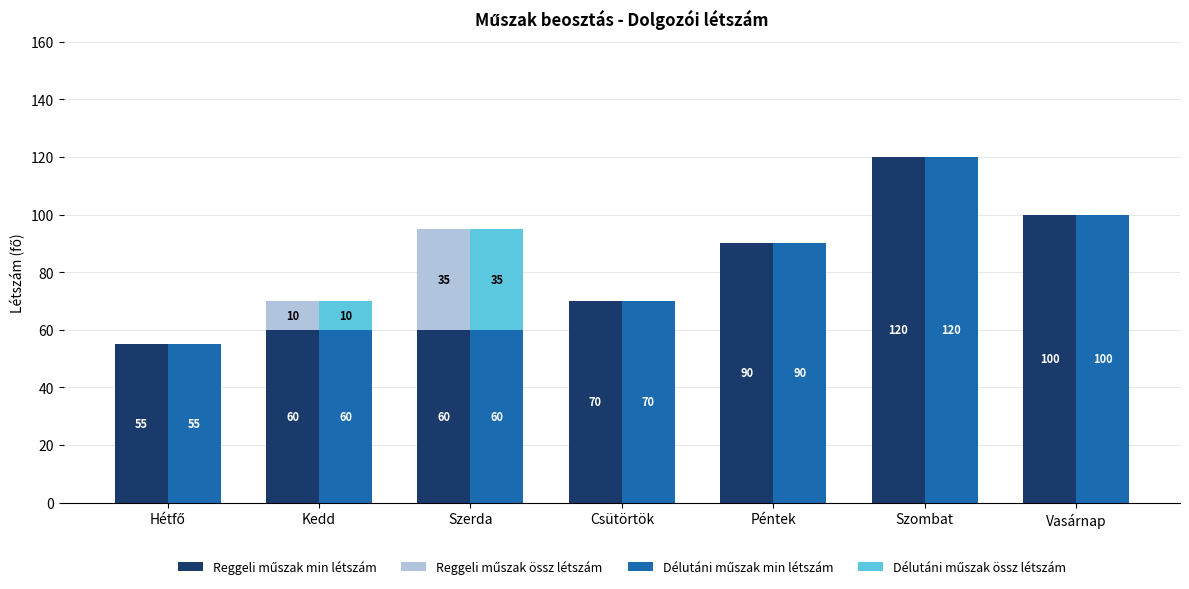

How many groups of bars are there?

7